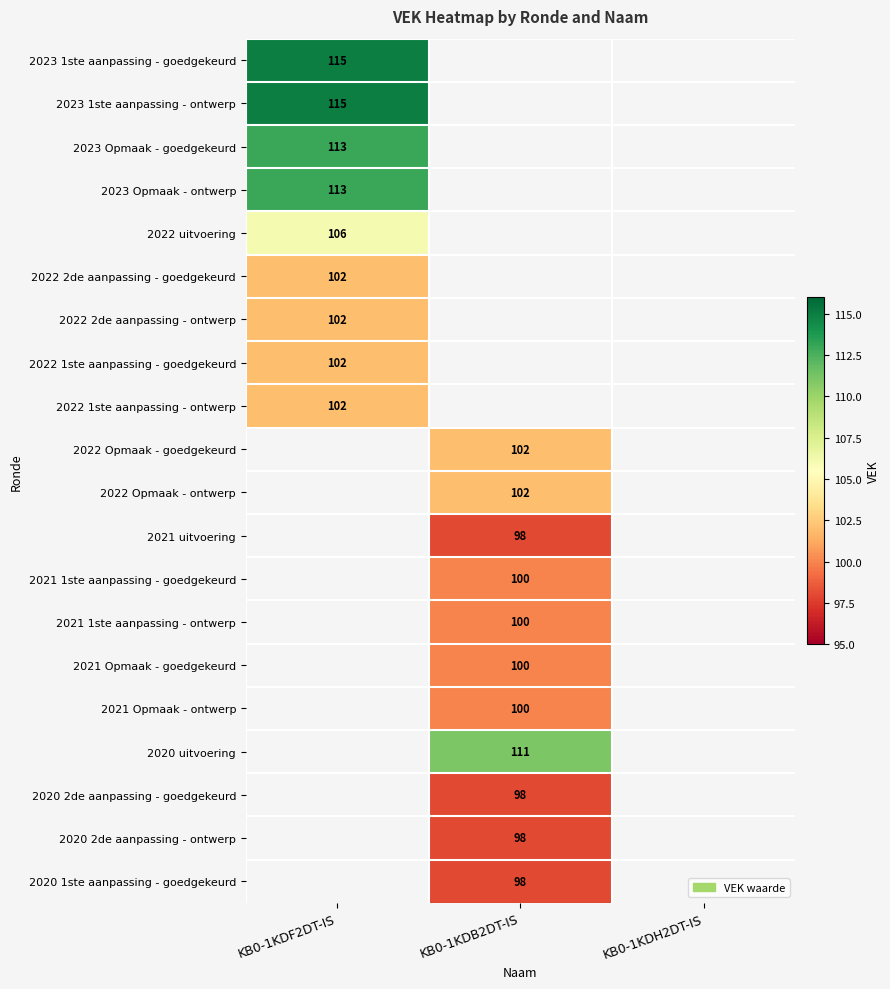

The value of 2021 Opmaak - ontwerp at KB0-1KDB2DT-IS is 100. True or false?

True